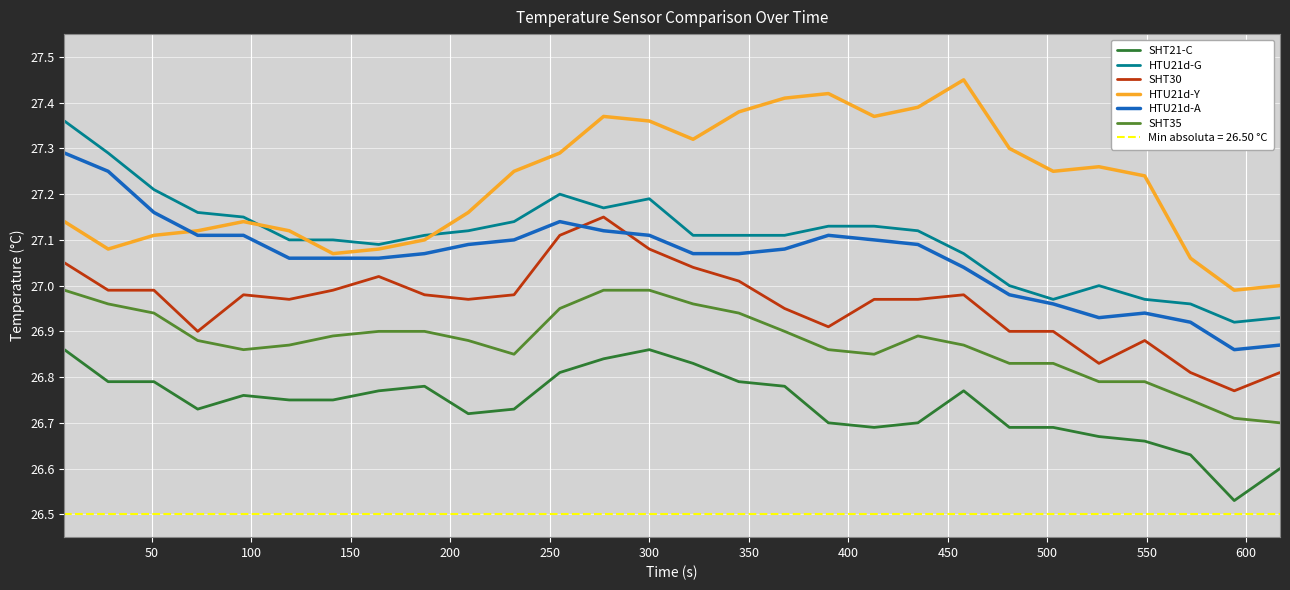

True or false: SHT21-C and SHT35 intersect in this chart.

False